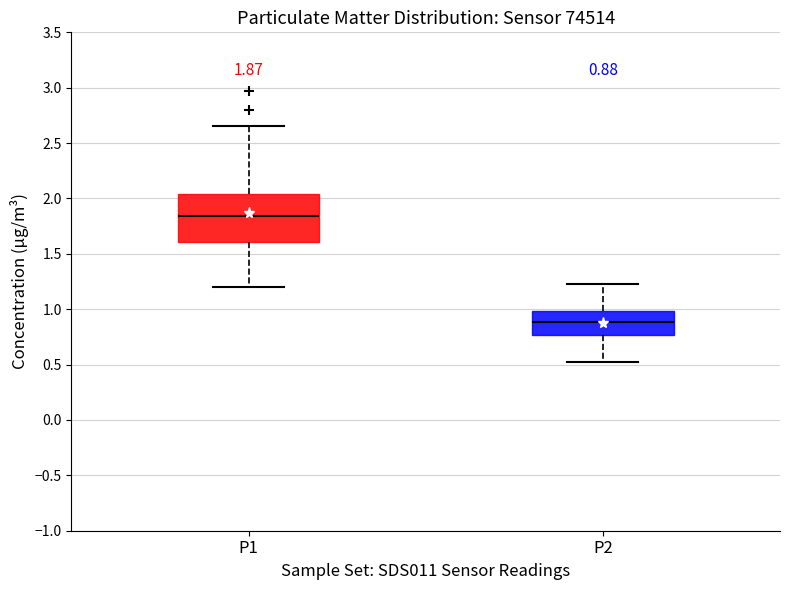

Which box's median line is the lowest?

P2